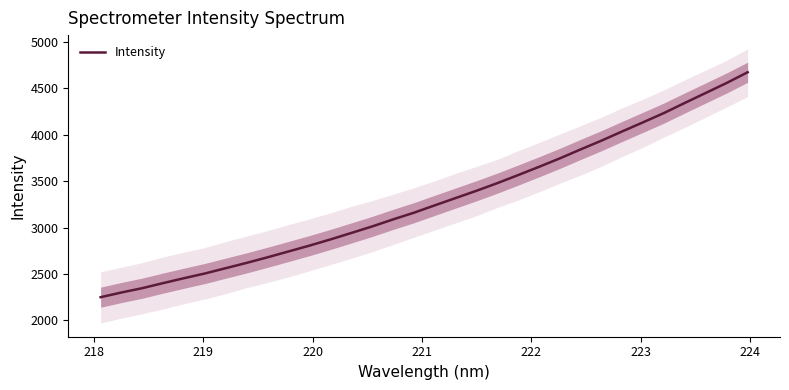

True or false: there are more than 1 points higher than both neighbors.

False